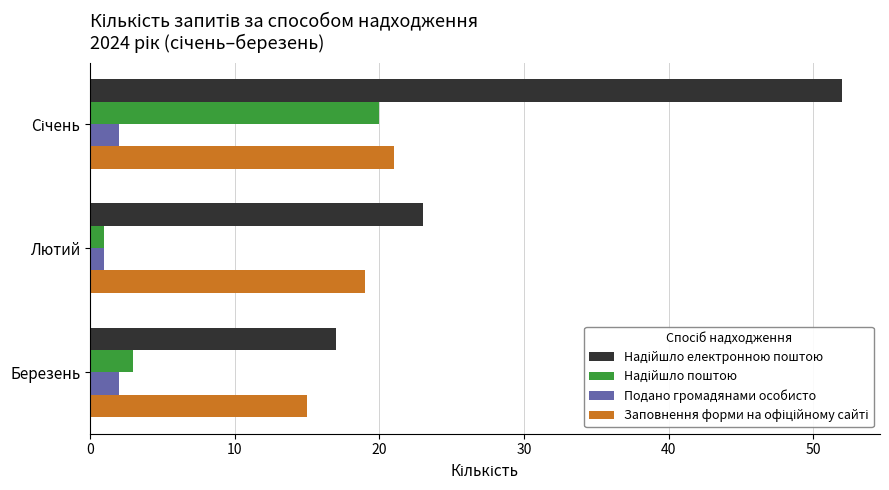

How many data points in Подано громадянами особисто are less than 2?

1